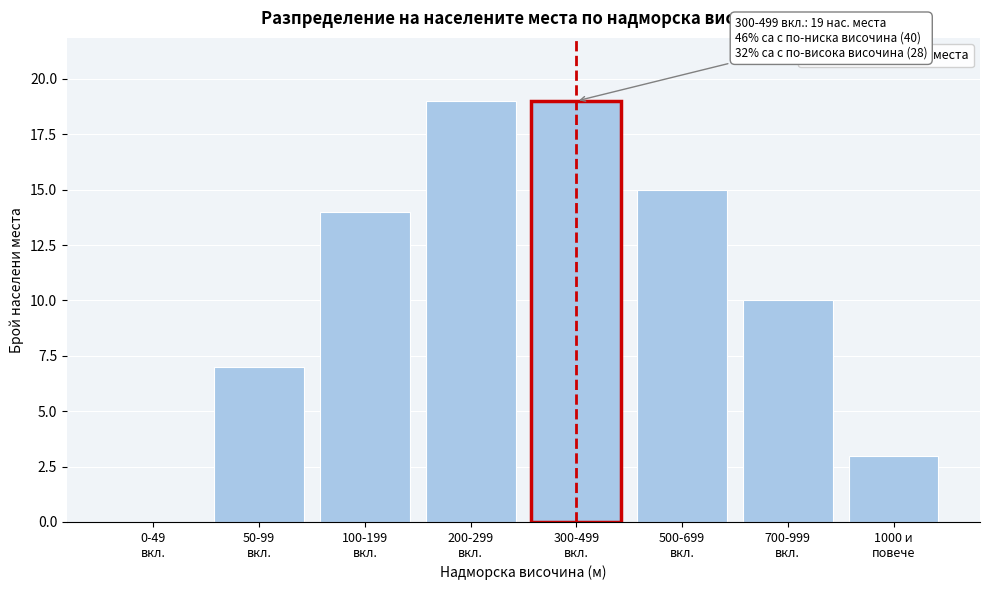

What is the sum of all values?

87